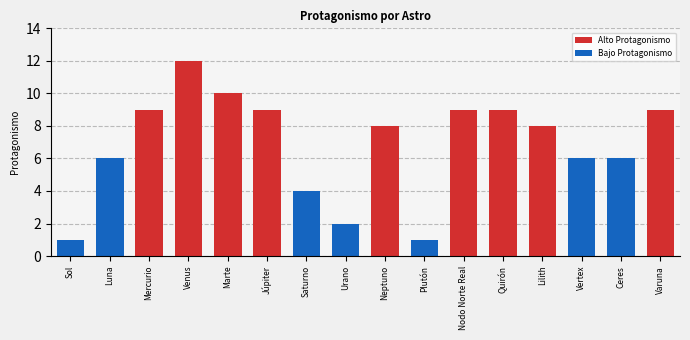

What position from the left is Sol?

1